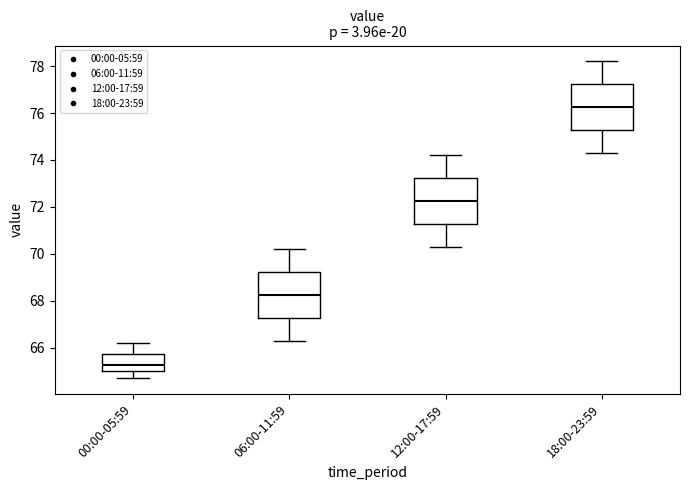

Where is the lower edge of the box for 12:00-17:59 on the y-axis? The values are not printed on the chart, so give them approximately, as read against the axis.

71.2